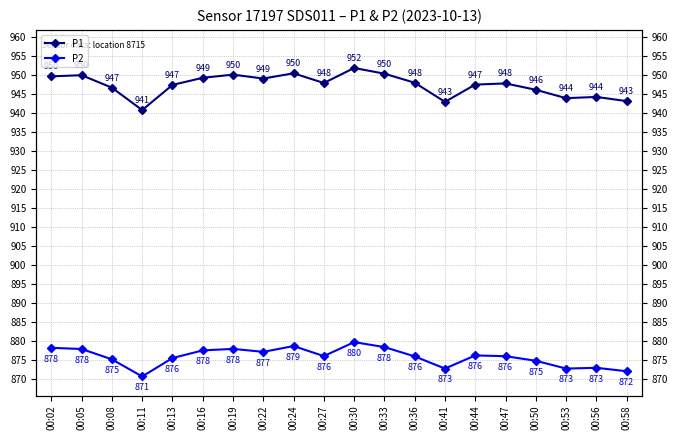

Is this an area chart (filled region under the line)?

No